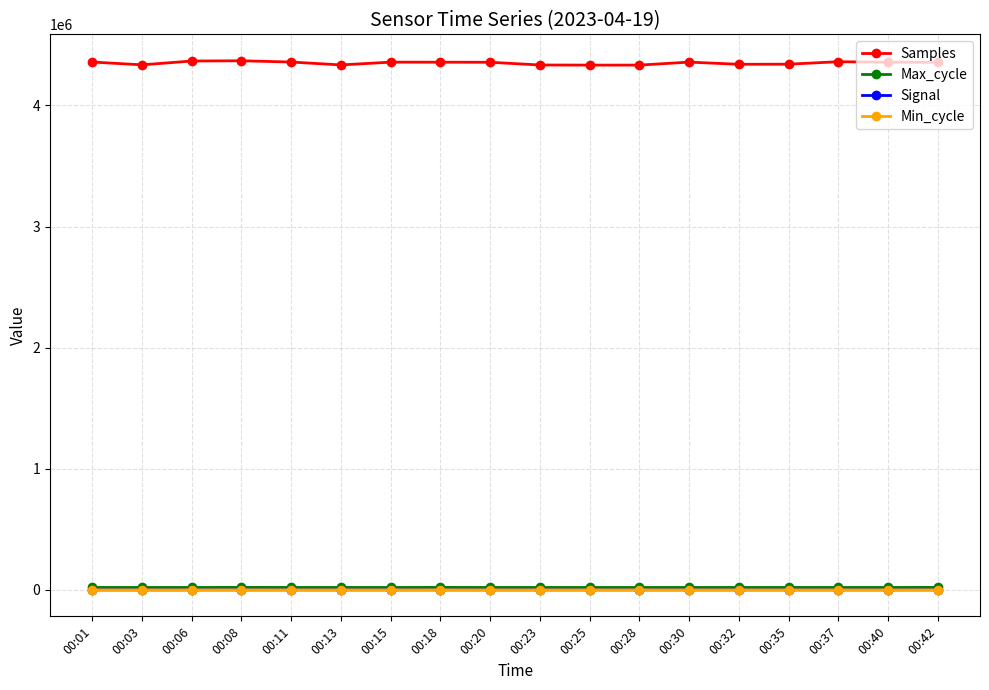

Which series has the largest range (max minus min)?

Samples